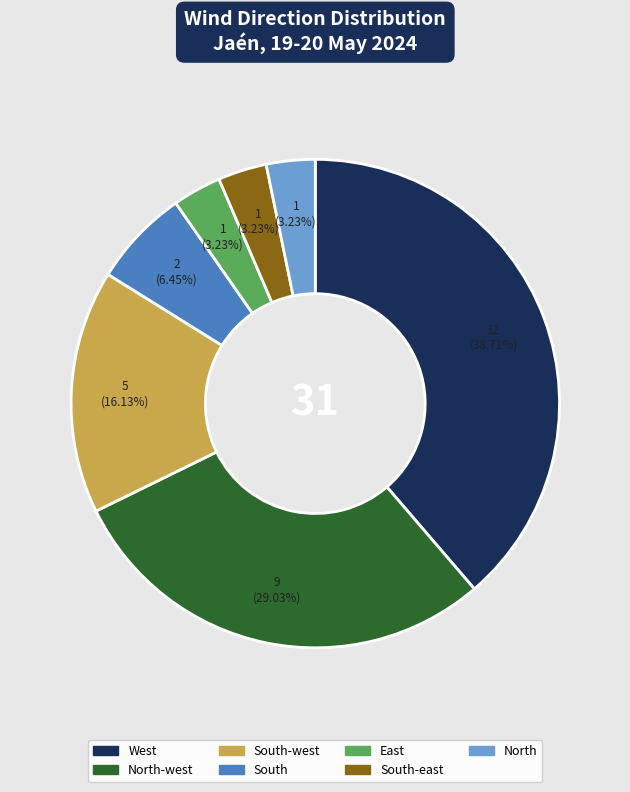

To the nearest percent, what is the difference between the largest and smallest slice percentages?

35%